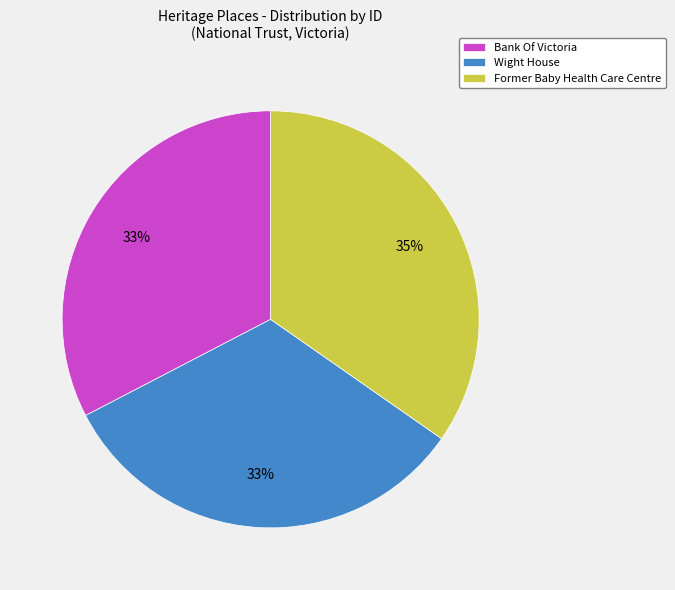

To the nearest percent, what percentage of the pie is Bank Of Victoria?

33%